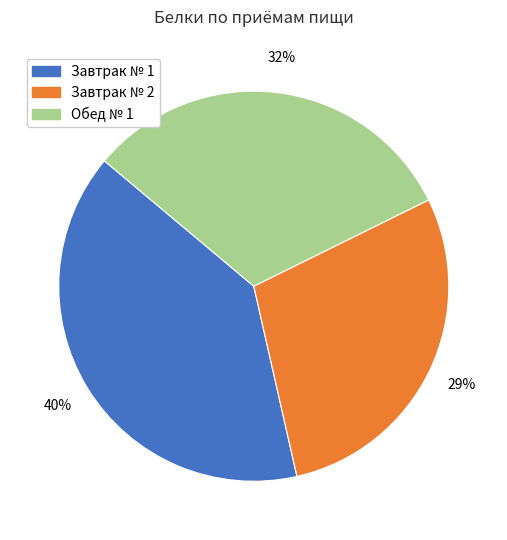

Is there a majority slice in this chart?

No